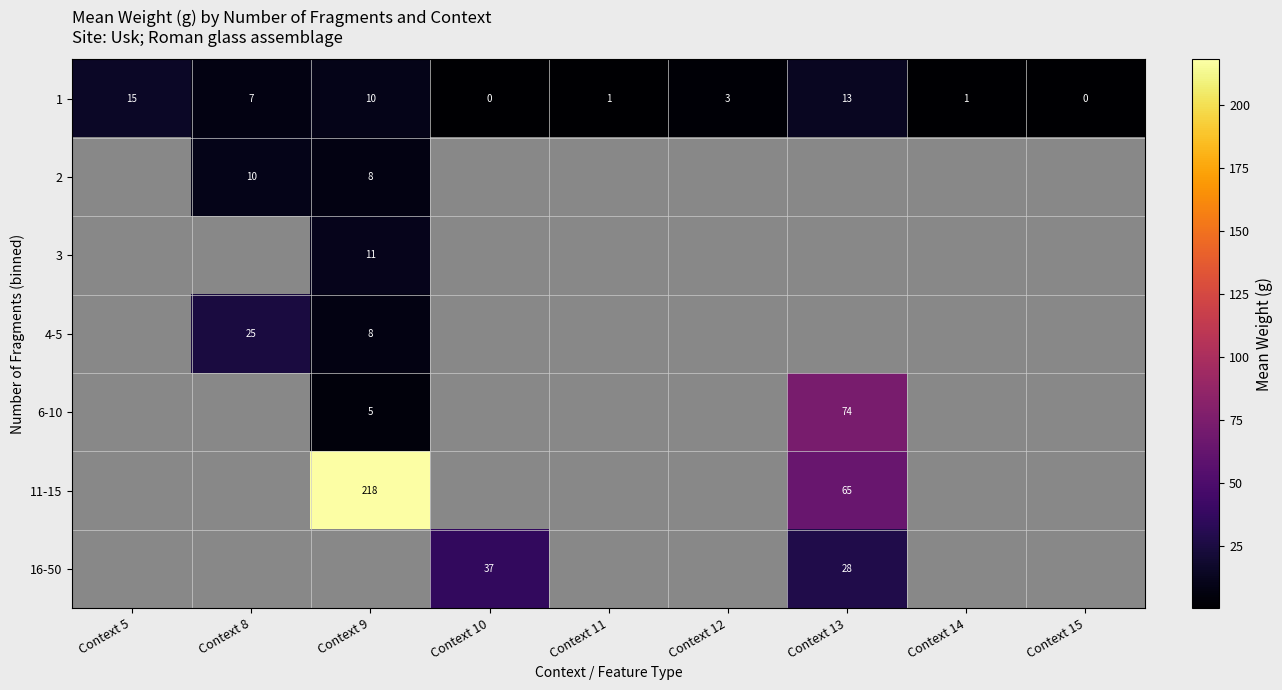

The 1 series shows 1.7 at Context 14. True or false?

False